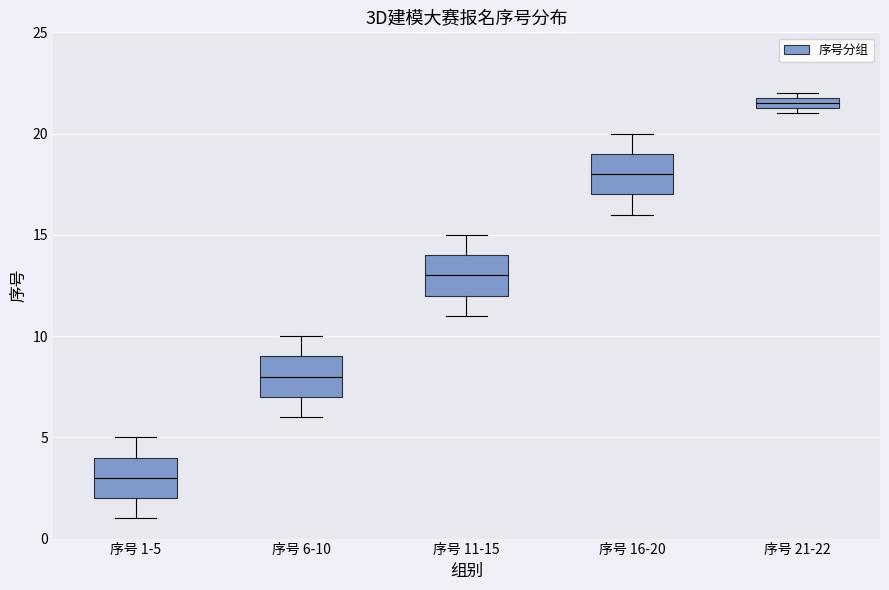

Where is the upper edge of the box for 序号 21-22 on the y-axis? The values are not printed on the chart, so give them approximately, as read against the axis.

22.0